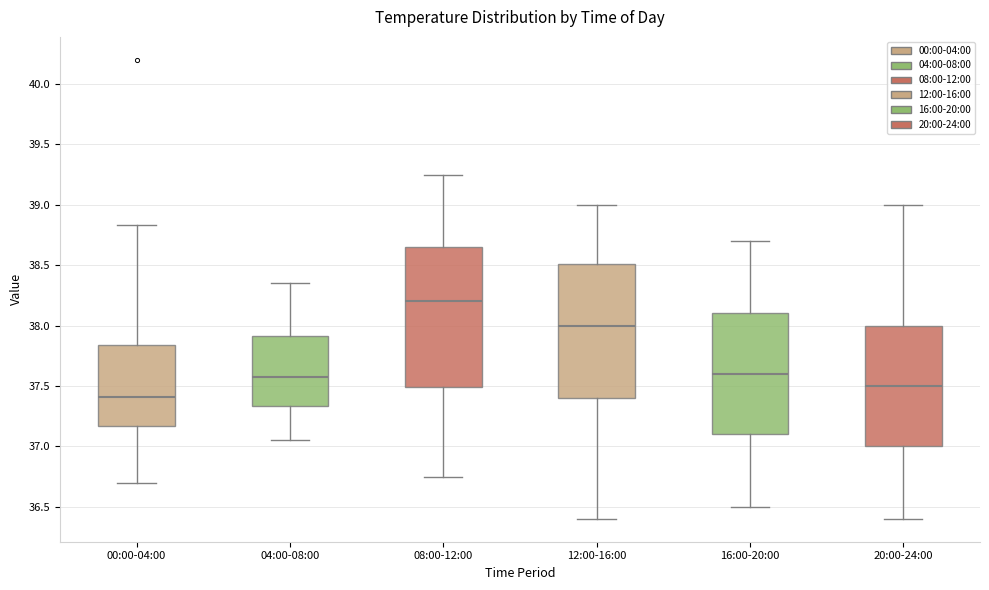

Which box's median line is the highest?

08:00-12:00